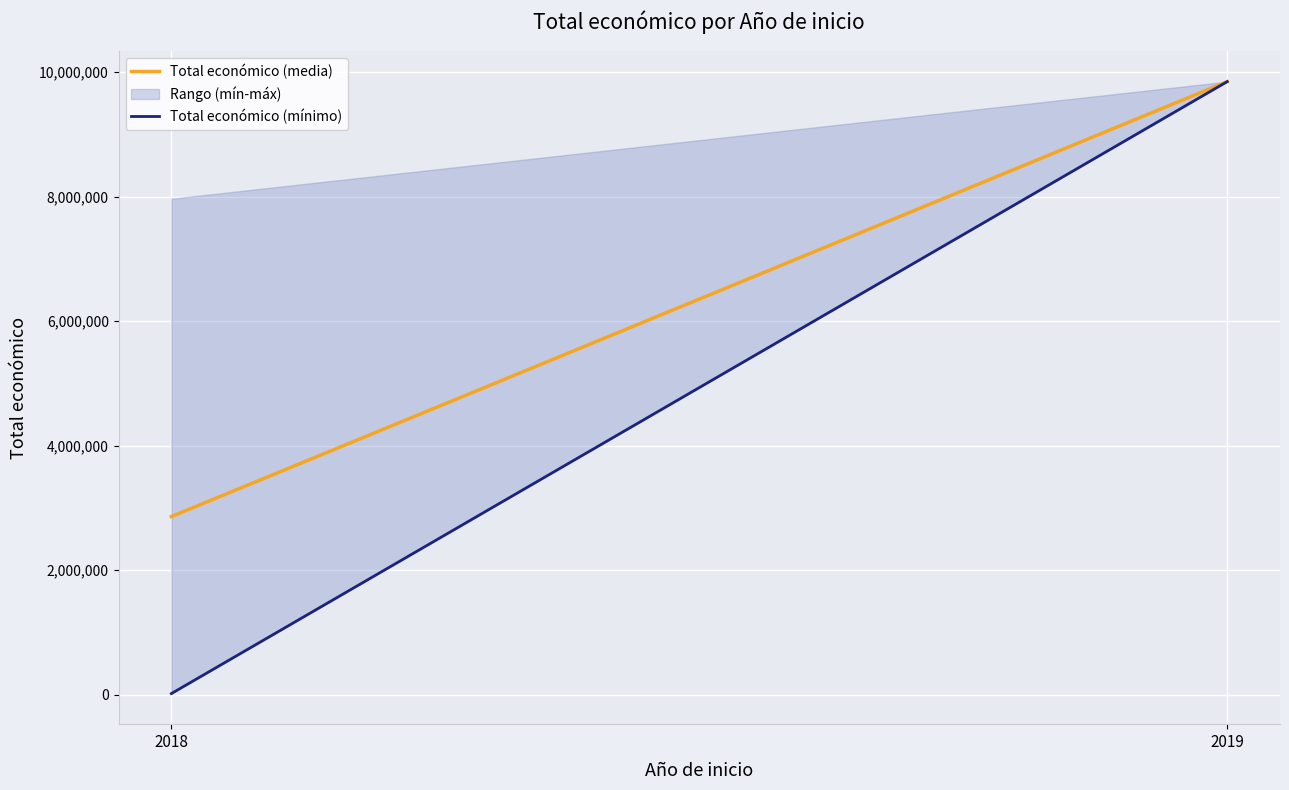

What is the maximum value shown in the chart?

9847932.0